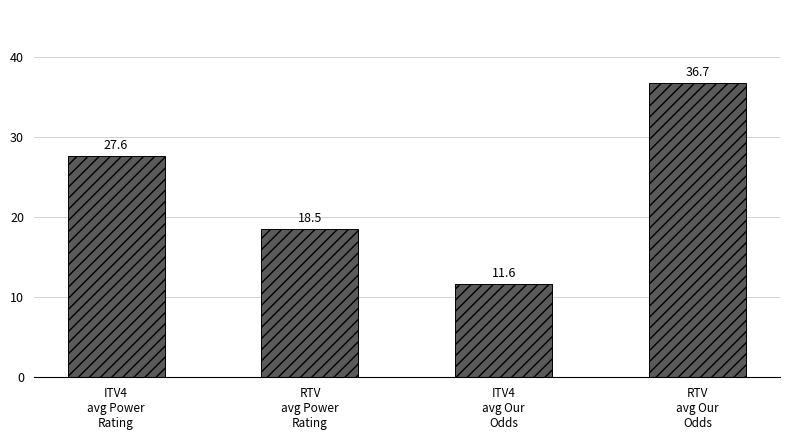

Approximately how many times larger is the value at RTV
avg Power
Rating compared to ITV4
avg Our
Odds?

1.6